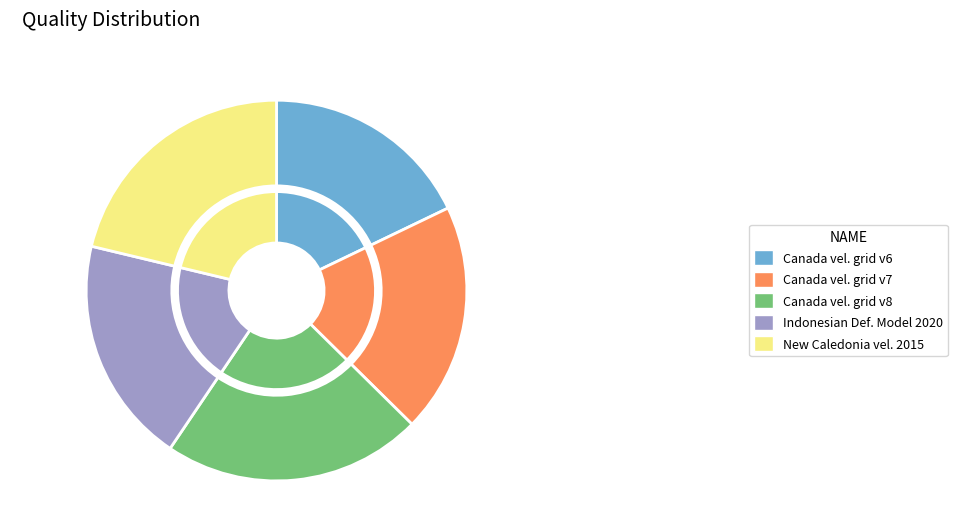

Is it true that Canada velocity grid v7 is 28% of the pie?

False